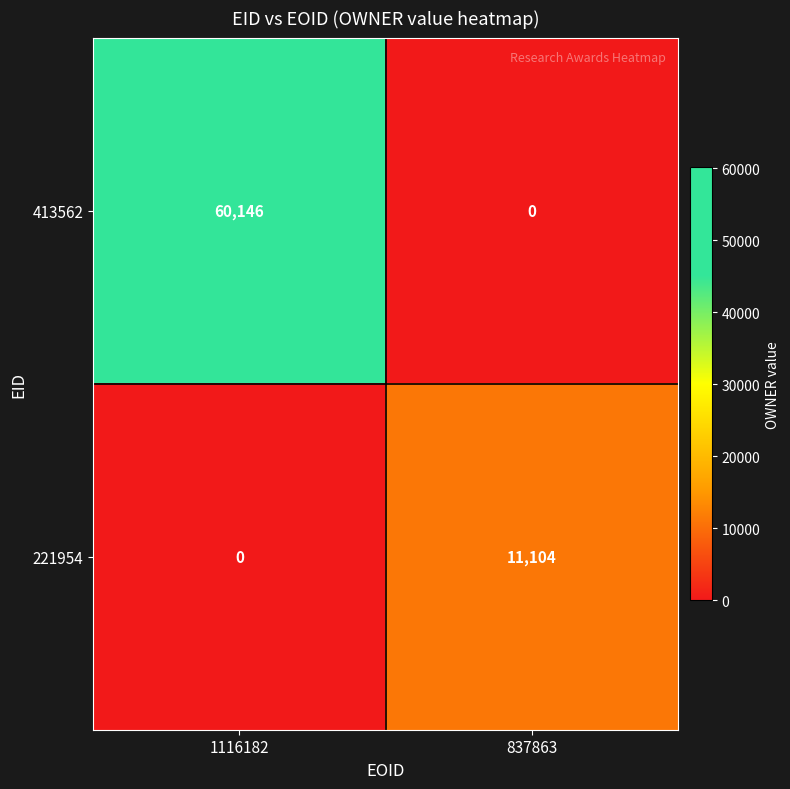

What is the maximum value shown in the chart?

60146